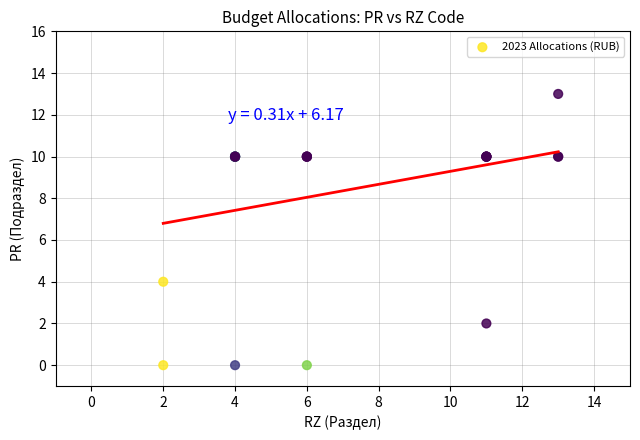

What Y value in the scatter plot is closest to 6?

4.0